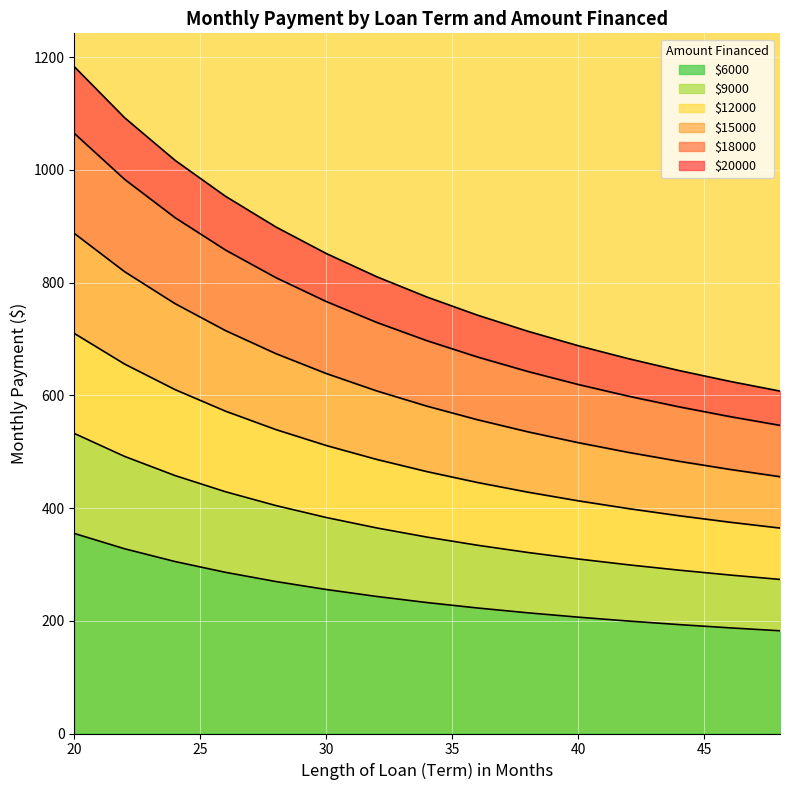

Reading left to right, transcribe all the data shown in this chart.

6000: 20=354.9	22=327.7	24=305.1	26=286.0	28=269.6	30=255.5	32=243.1	34=232.3	36=222.7	38=214.1	40=206.4	42=199.5	44=193.2	46=187.5	48=182.3
9000: 20=532.4	22=491.6	24=457.6	26=428.9	28=404.4	30=383.2	32=364.7	34=348.4	36=334.0	38=321.1	40=309.6	42=299.2	44=289.8	46=281.2	48=273.4
12000: 20=709.9	22=655.5	24=610.2	26=571.9	28=539.2	30=511.0	32=486.3	34=464.6	36=445.4	38=428.2	40=412.8	42=398.9	44=386.4	46=375.0	48=364.5
15000: 20=887.4	22=819.3	24=762.7	26=714.9	28=674.0	30=638.7	32=607.9	34=580.7	36=556.7	38=535.2	40=516.0	42=498.7	44=483.0	46=468.7	48=455.7
18000: 20=1064.9	22=983.2	24=915.2	26=857.9	28=808.8	30=766.4	32=729.4	34=696.9	36=668.0	38=642.3	40=619.2	42=598.4	44=579.6	46=562.4	48=546.8
20000: 20=1183.2	22=1092.4	24=1016.9	26=953.2	28=898.7	30=851.6	32=810.5	34=774.3	36=742.2	38=713.7	40=688.0	42=664.9	44=644.0	46=624.9	48=607.5